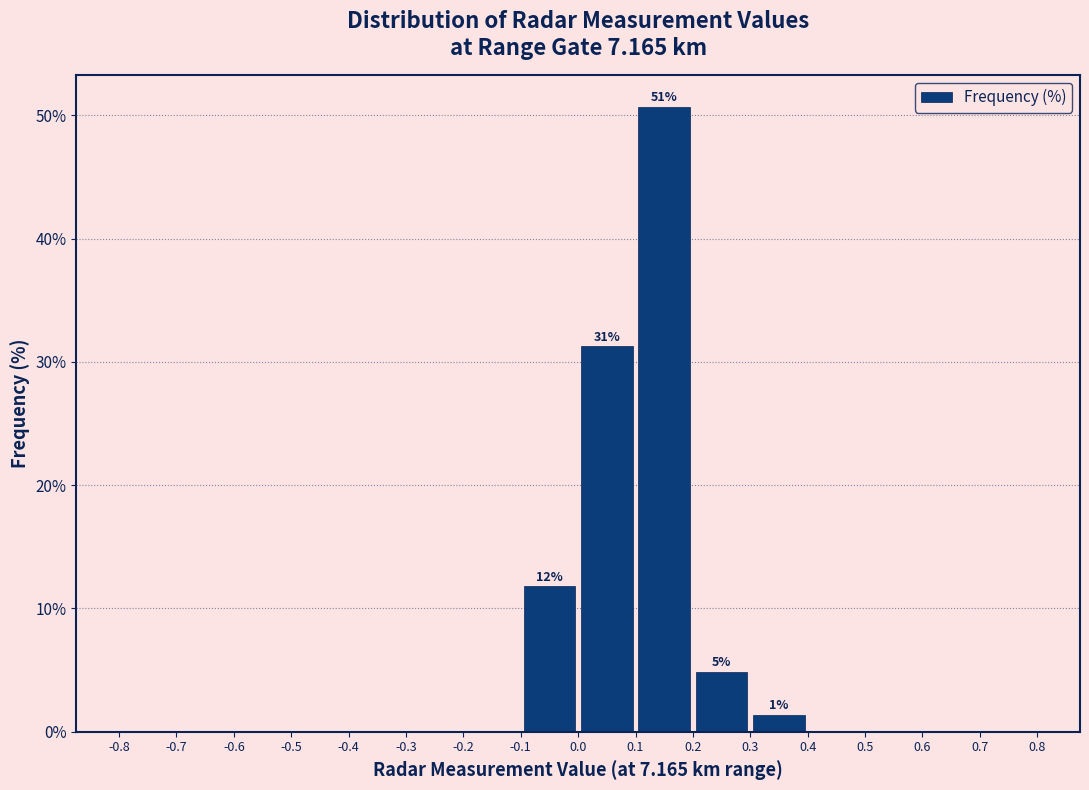

Which range on the x-axis has the tallest bar?

0.1 to 0.2